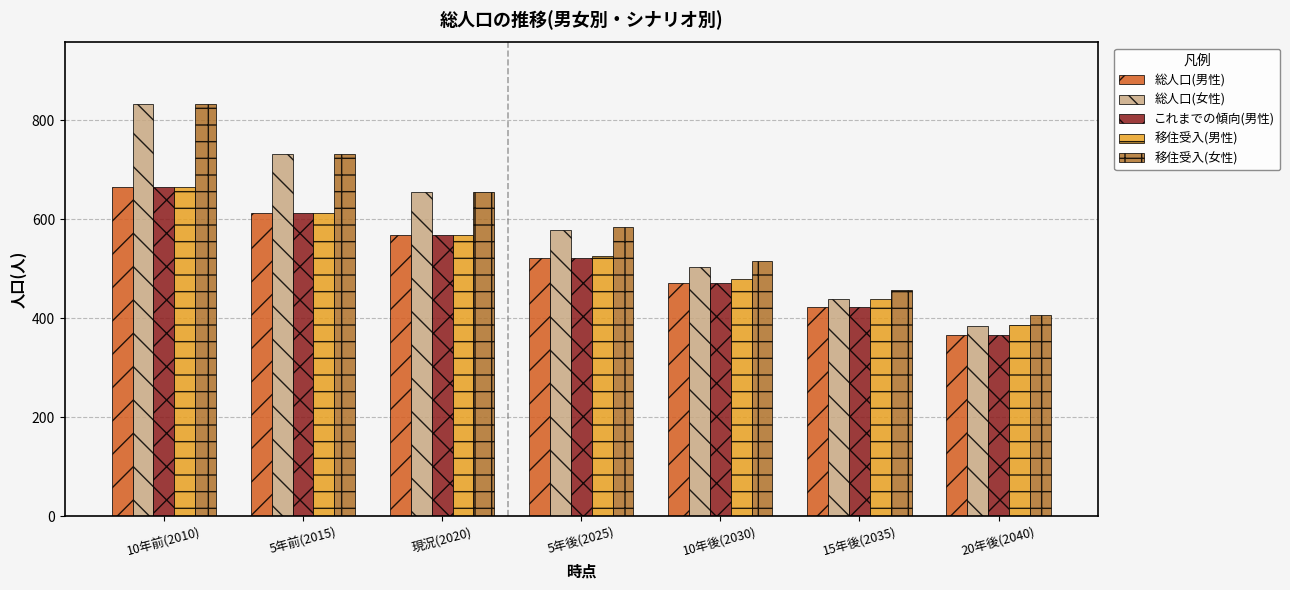

How many data points in これまでの傾向(男性) are less than 521?

3